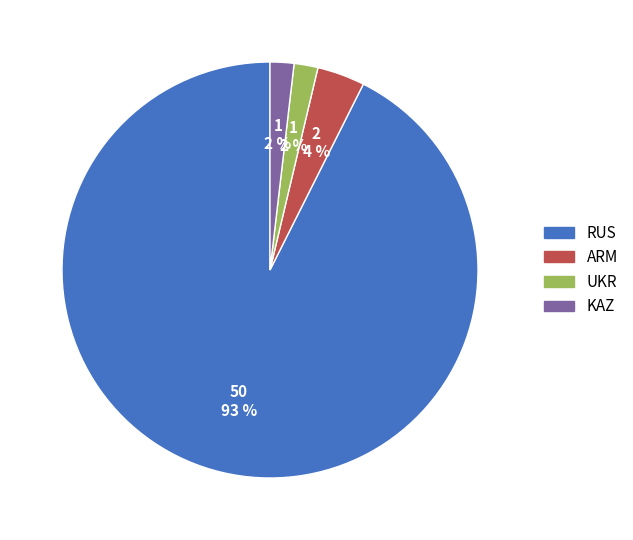

Count the number of slices in the pie.

4